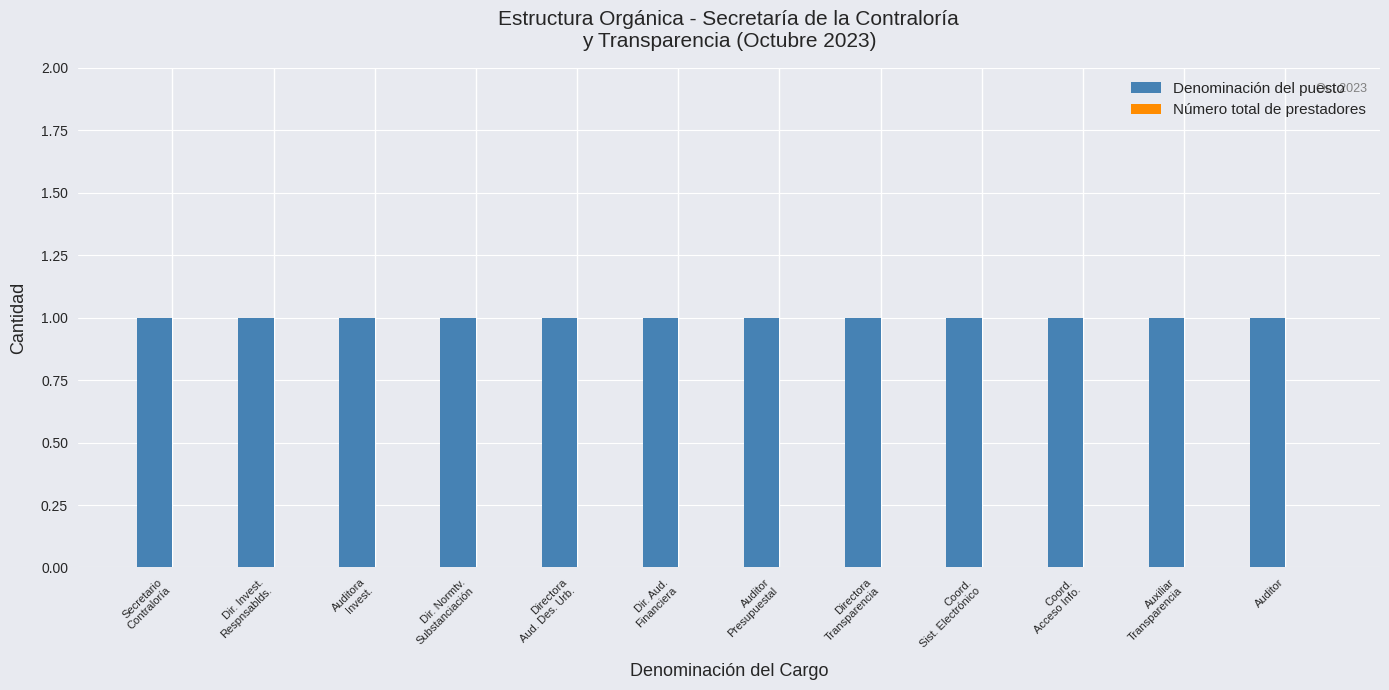

Rank the series by their maximum value, from highest to lowest.

Denominación del puesto, Número total de prestadores